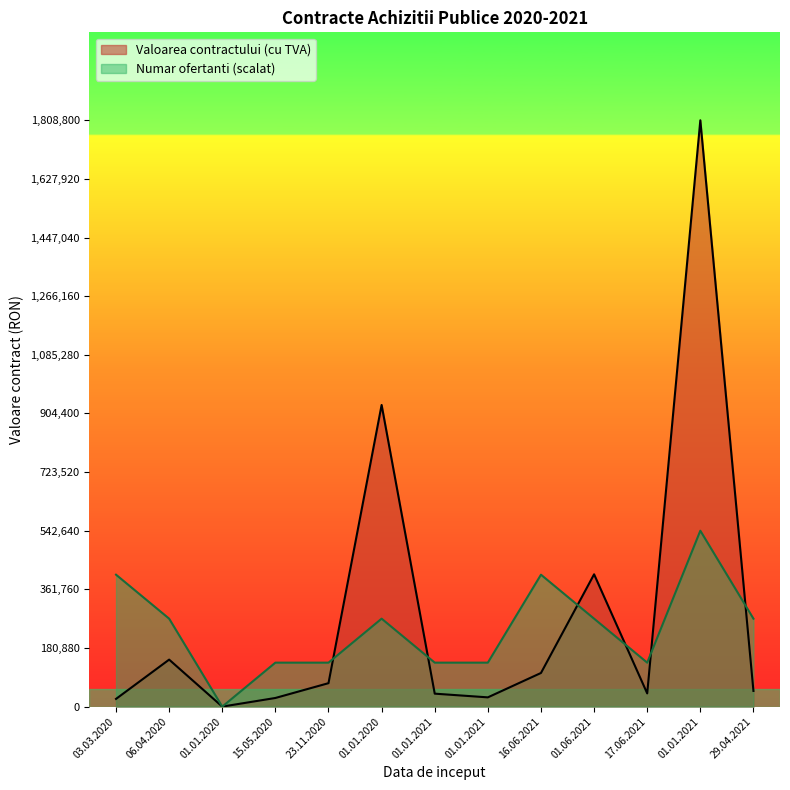

At which category does the chart reach its minimum across all series?

01.01.2020